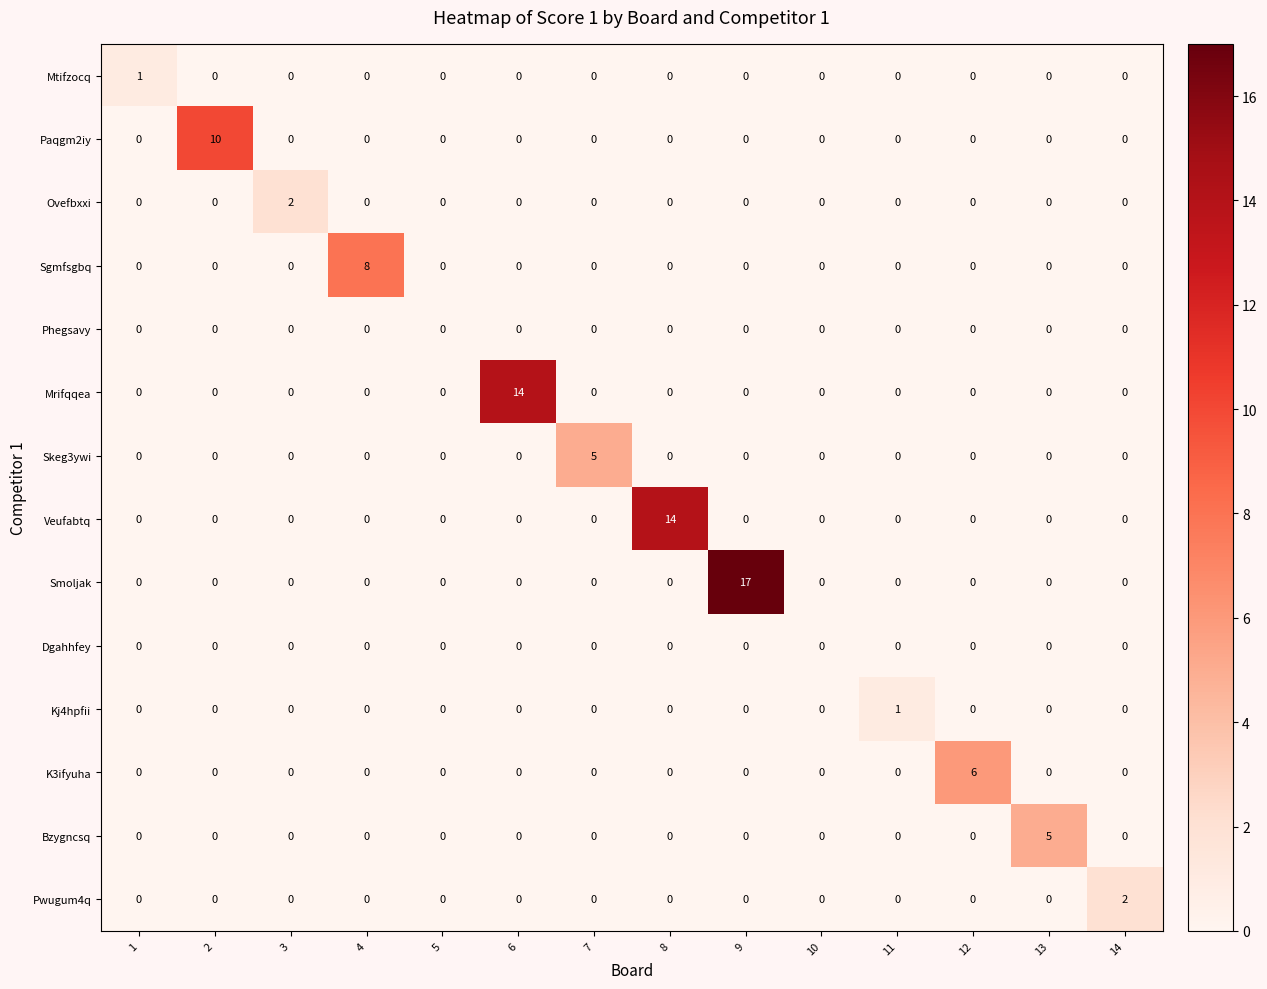

Count the Mtifzocq values in the range 0 to 1.

14